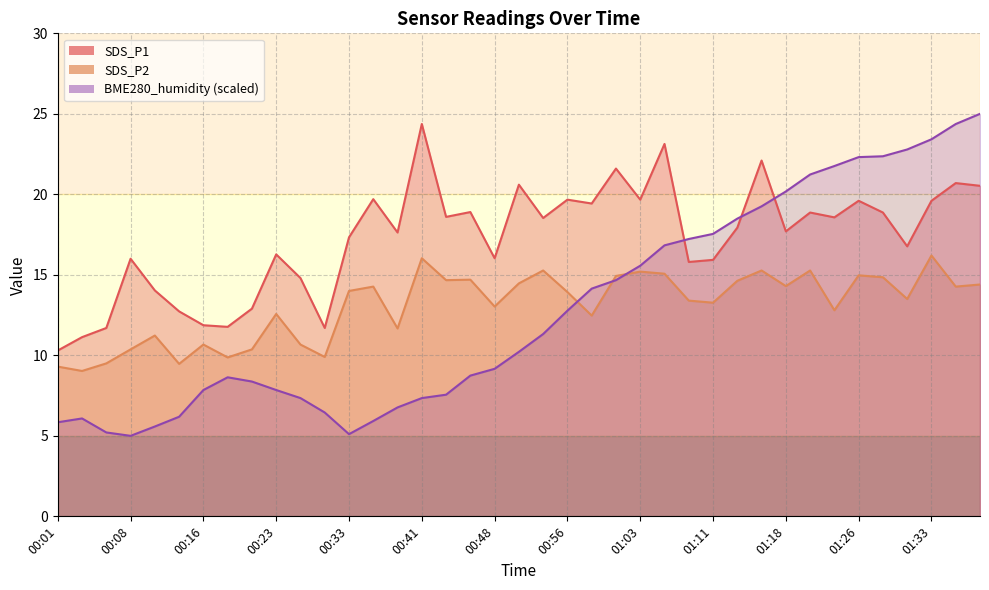

Between 17 and 32, which is larger?

17